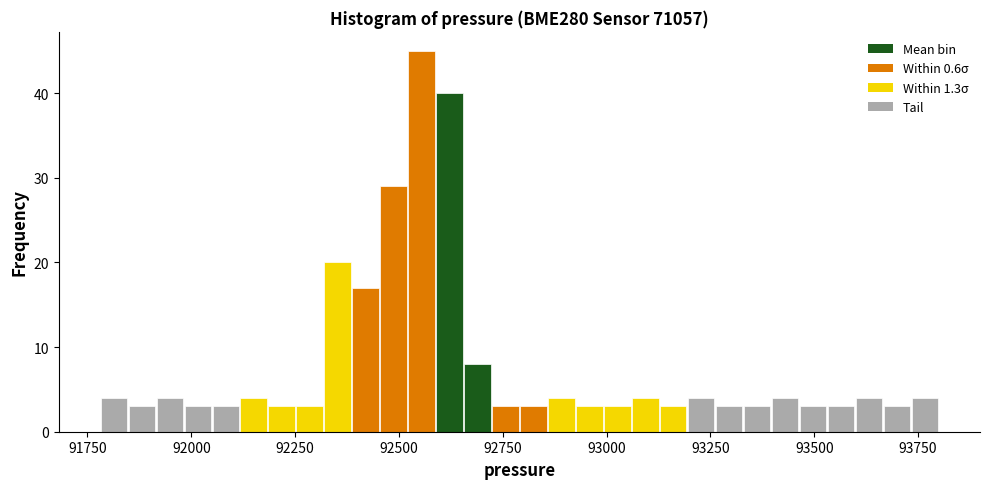

Read against the x-axis, roughly where is the centre of the tallest bar?

92550